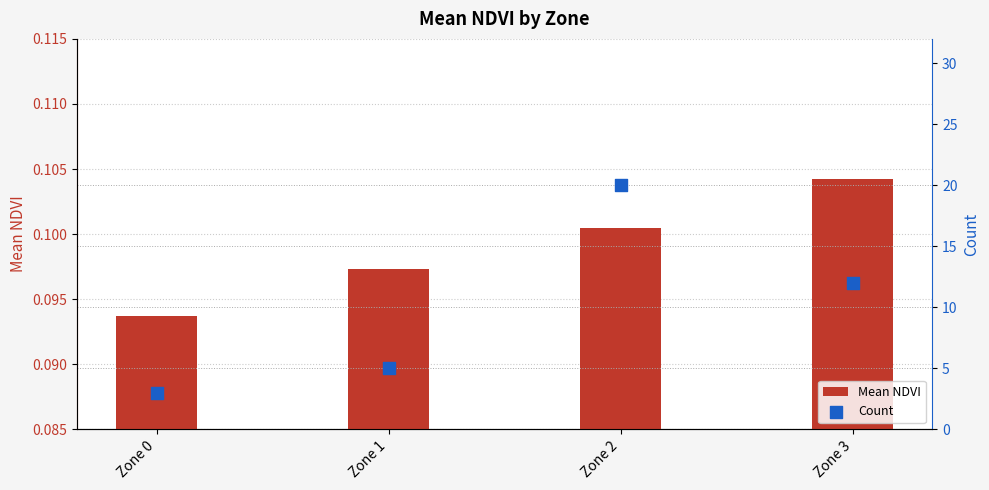

What are all the series names shown in the legend?

Mean NDVI, Count